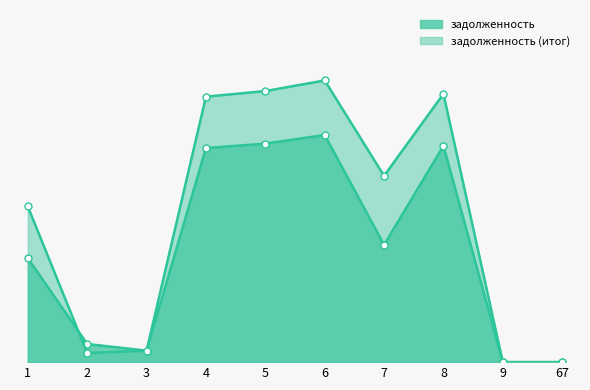

True or false: задолженность has a value of 6389.5 at 4.

True